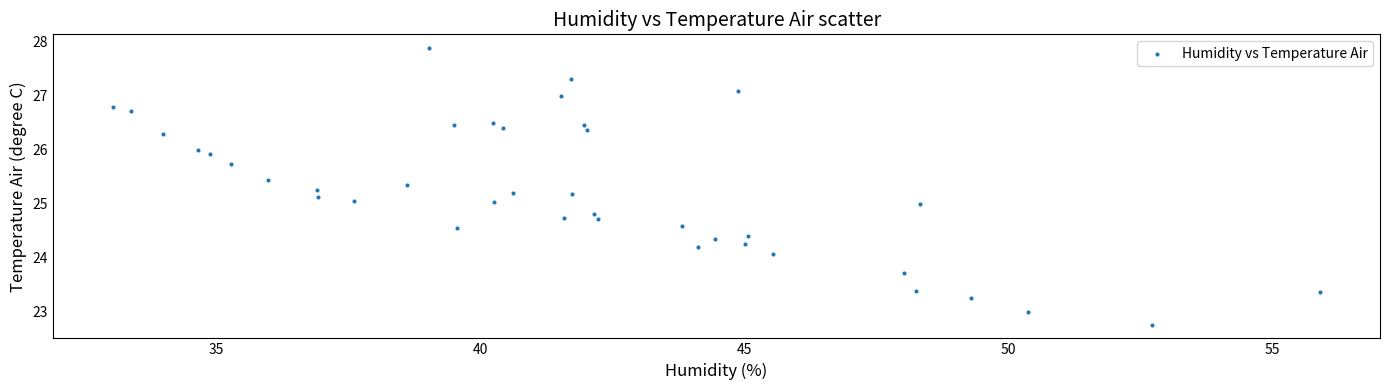

What is the range of Y values (max minus min)?

5.1